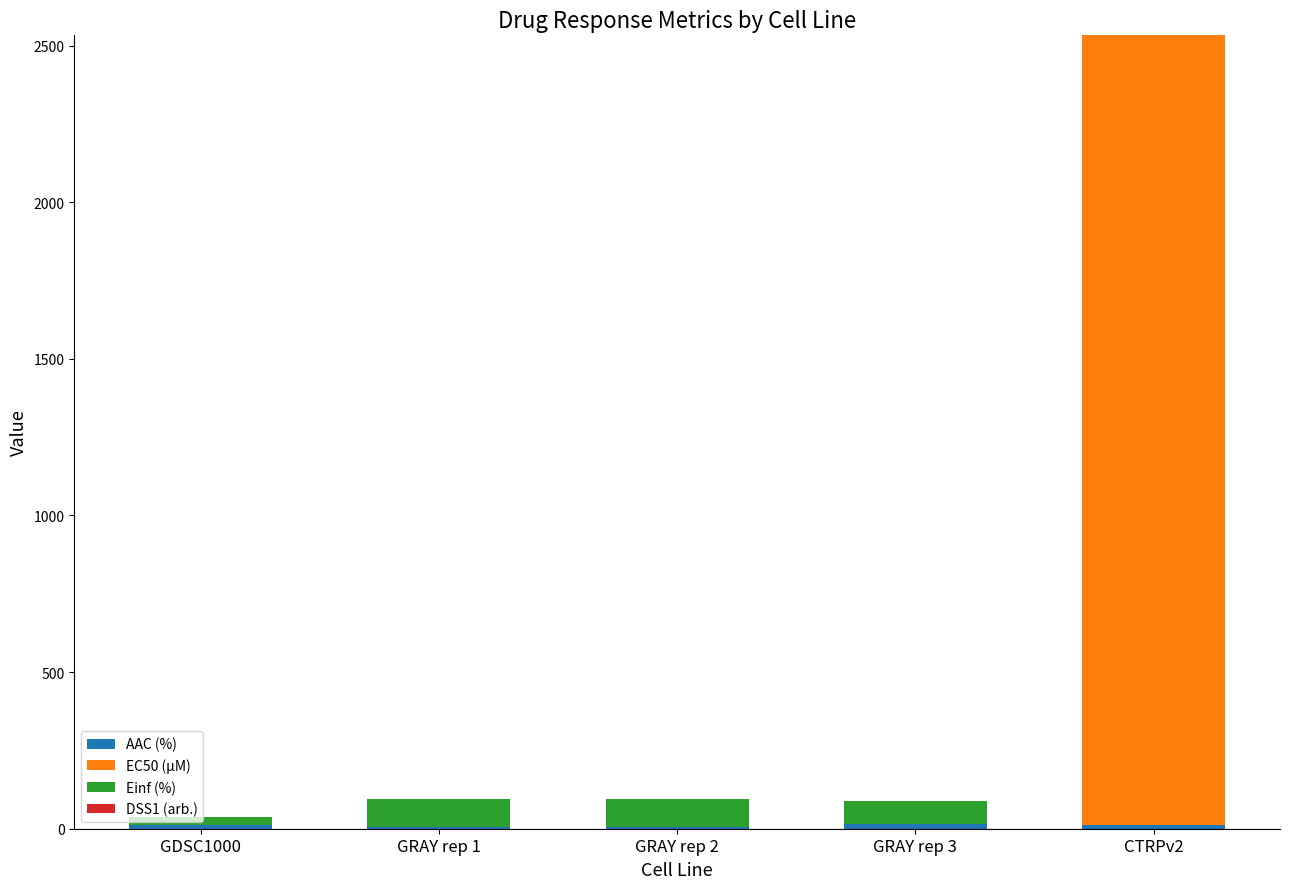

At which category is the sum across all series the highest?

CTRPv2